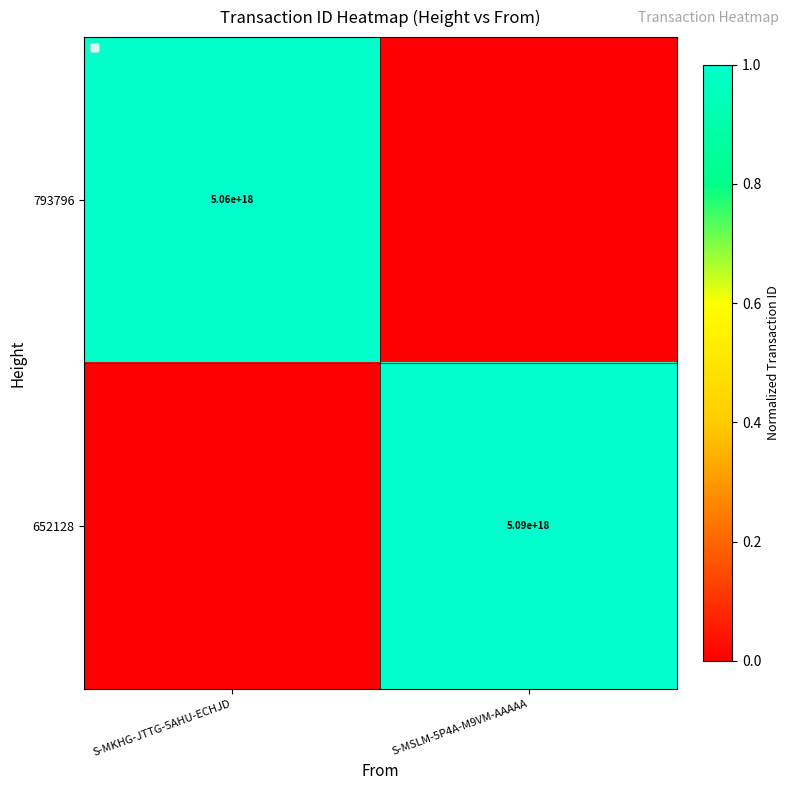

The 652128 series shows 7073178568407277568 at S-MSLM-5P4A-M9VM-AAAAA. True or false?

False